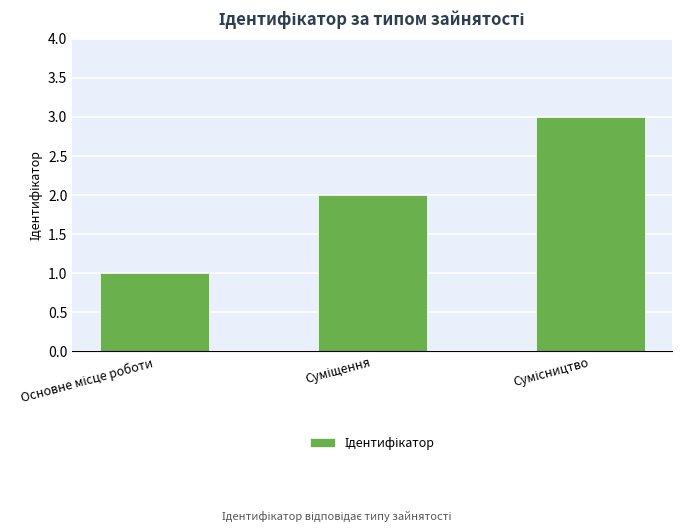

What is the sum of all values?

6